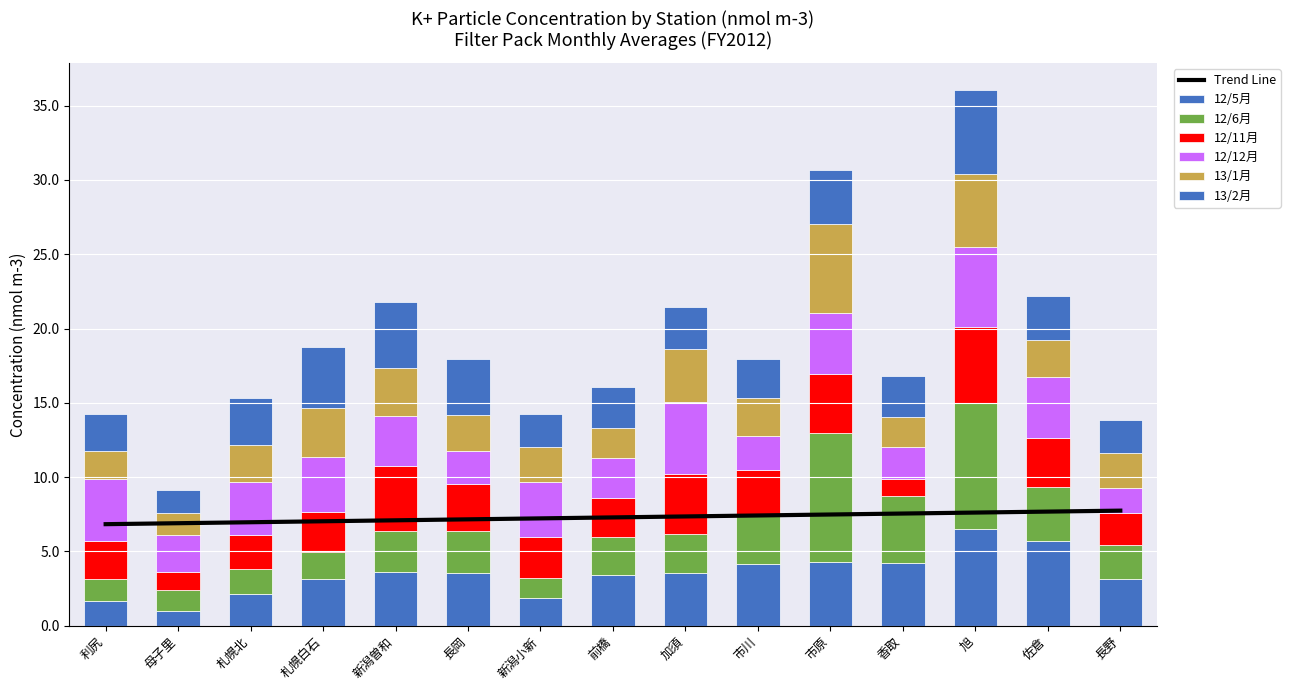

What position from the right is 長岡?

10